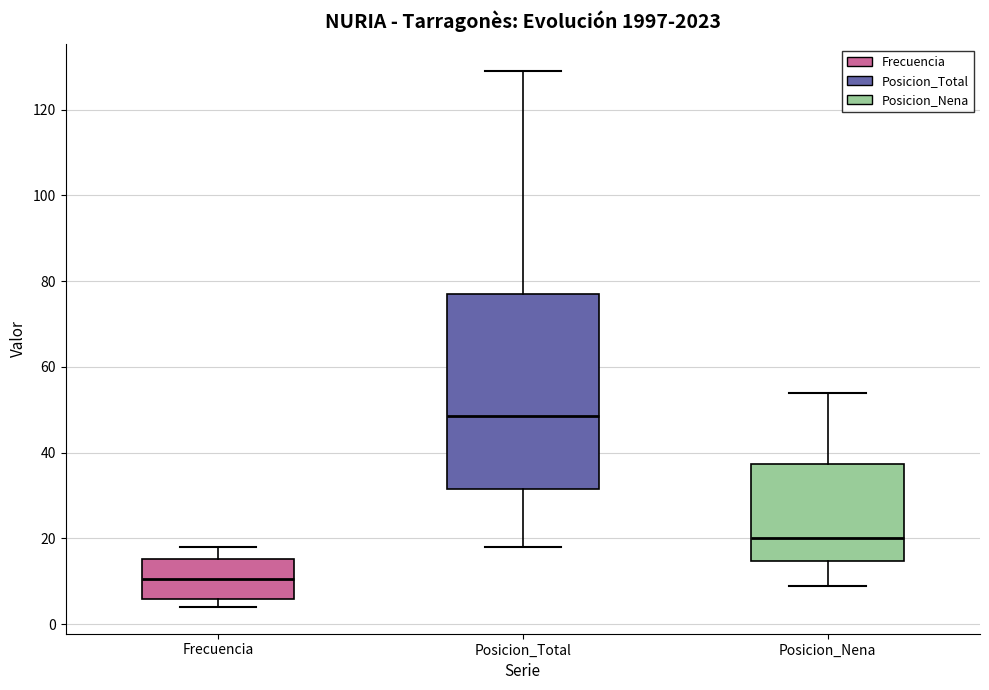

Which box has the highest median line?

Posicion_Total